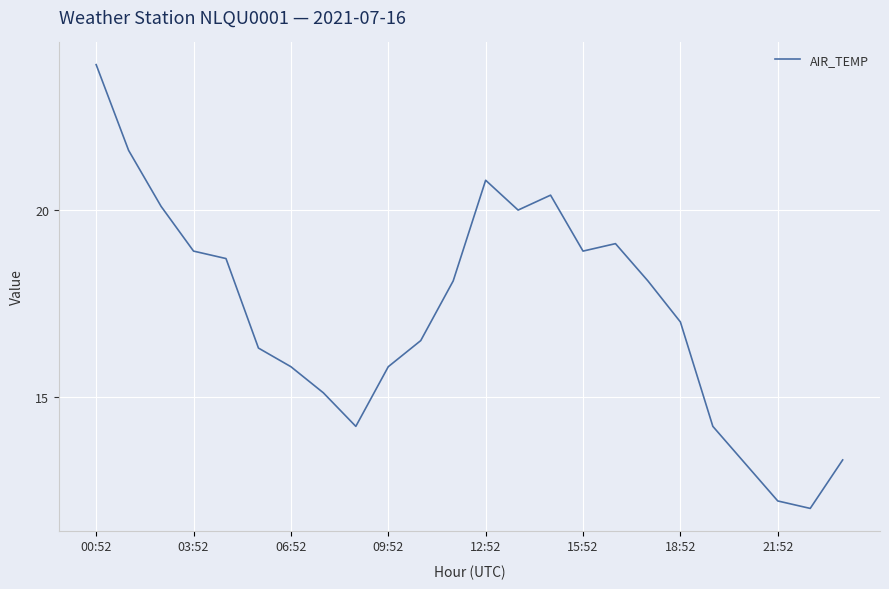

What is the difference between the maximum and minimum values?

11.9